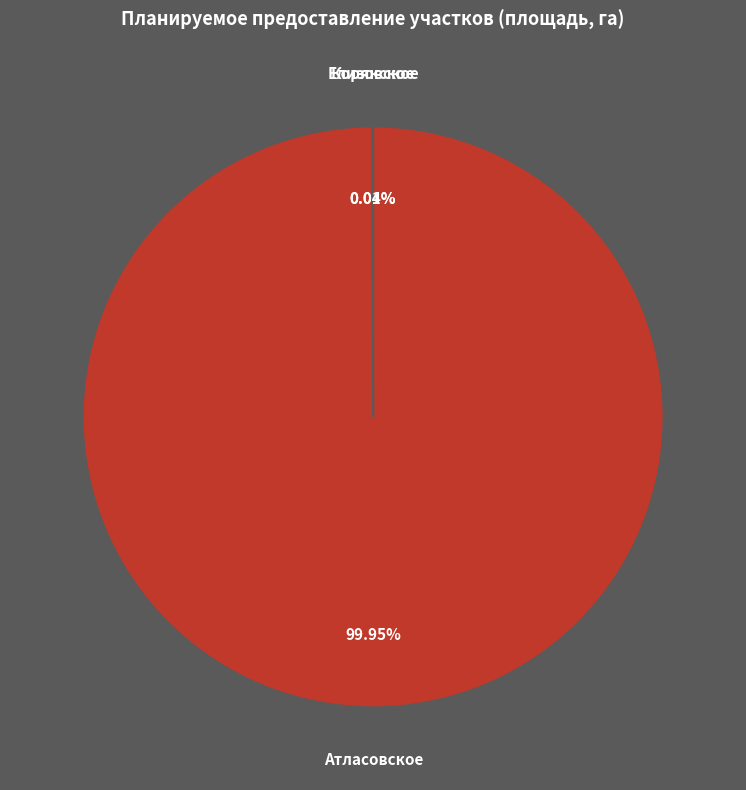

Is it true that Атласовское is 90% of the pie?

False